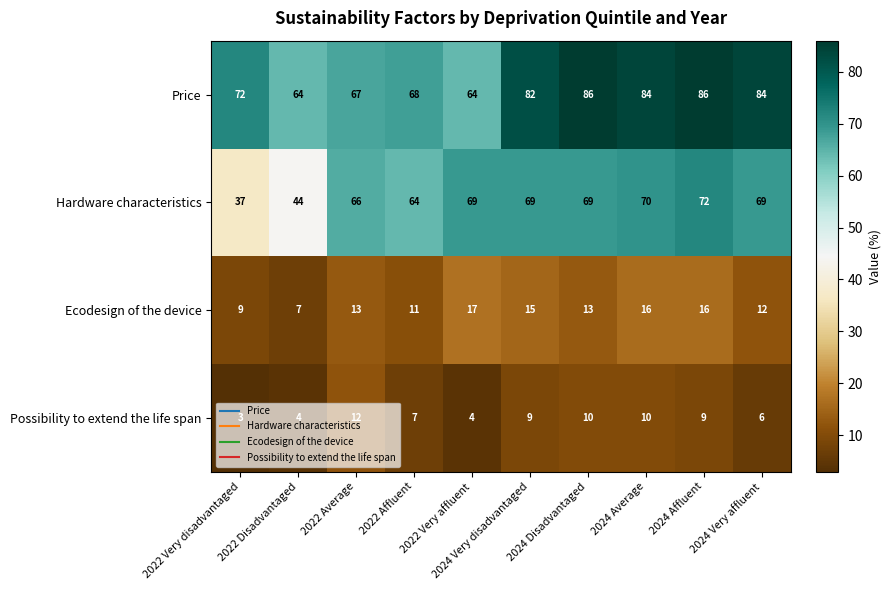

What is the difference between the second highest and minimum values in the Ecodesign of the device series?

9